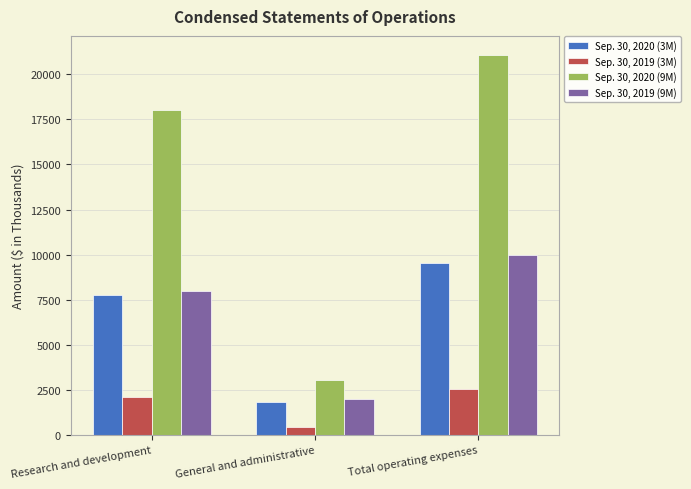

Which series has the largest range (max minus min)?

Sep. 30, 2020 (9M)